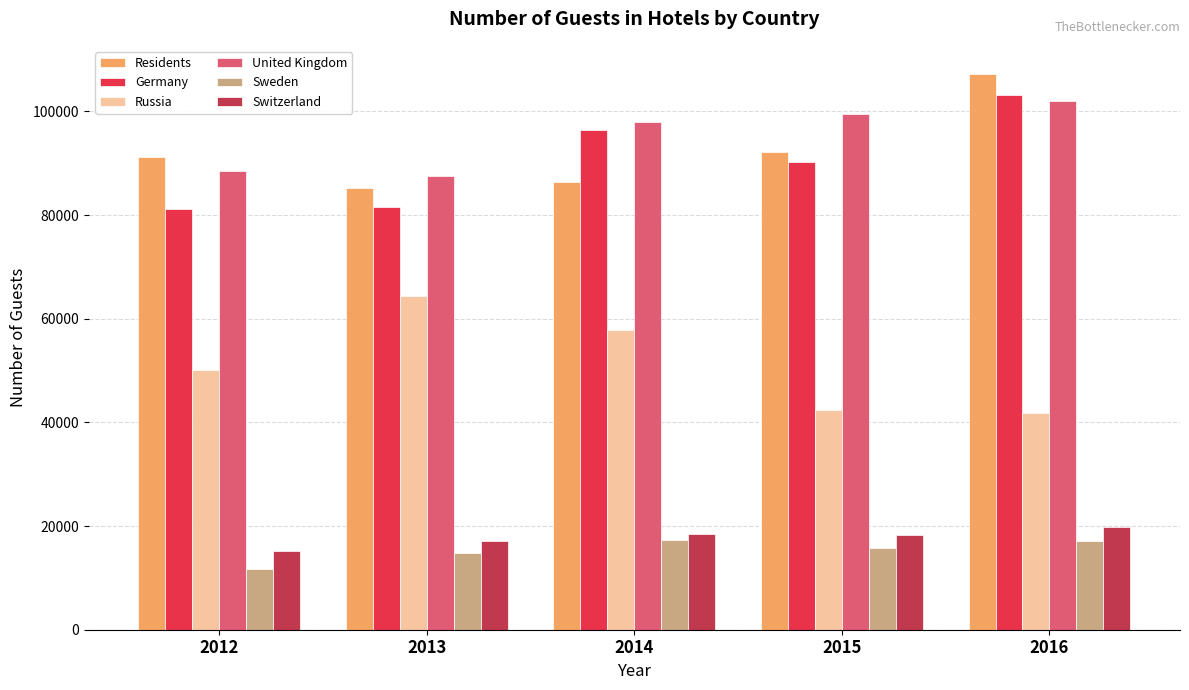

Count the number of categories in the chart.

5